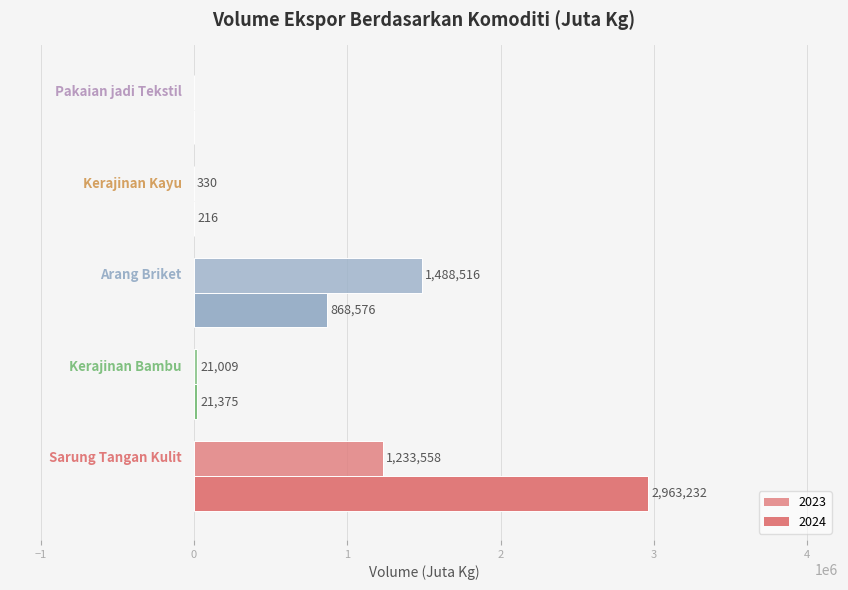

Count the number of categories in the chart.

5